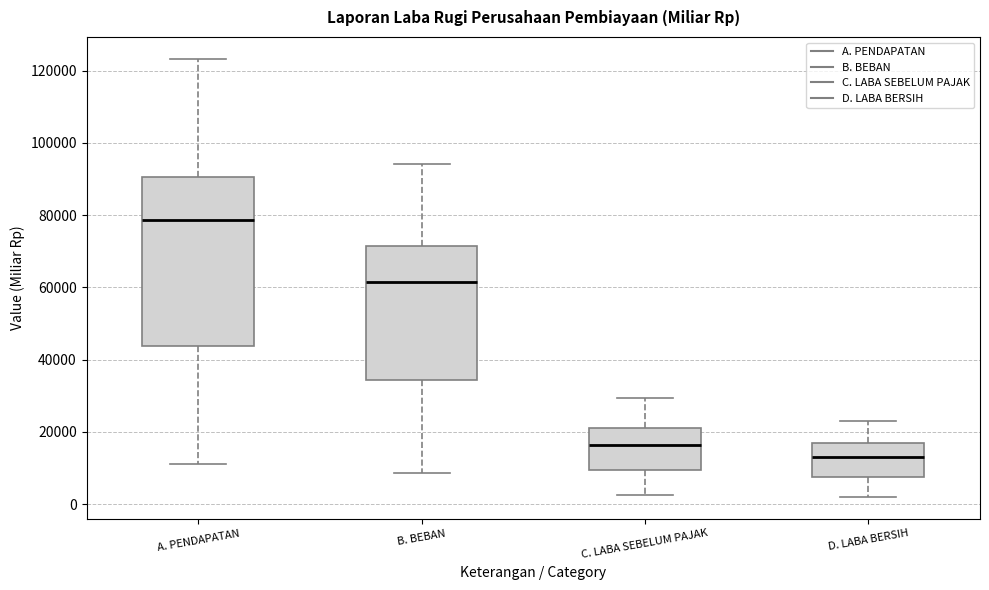

Reading left to right, transcribe this box plot: for each box, give where its median line is, the range the box spans, and where its two whiskers end, as read against the y-axis. The values are not printed on the chart, so give them approximately, as read against the axis.

A. PENDAPATAN: median 78000, box 44000 to 90000, whiskers 12000 to 124000
B. BEBAN: median 62000, box 34000 to 72000, whiskers 8000 to 94000
C. LABA SEBELUM PAJAK: median 16000, box 10000 to 22000, whiskers 2000 to 30000
D. LABA BERSIH: median 12000, box 8000 to 16000, whiskers 2000 to 24000